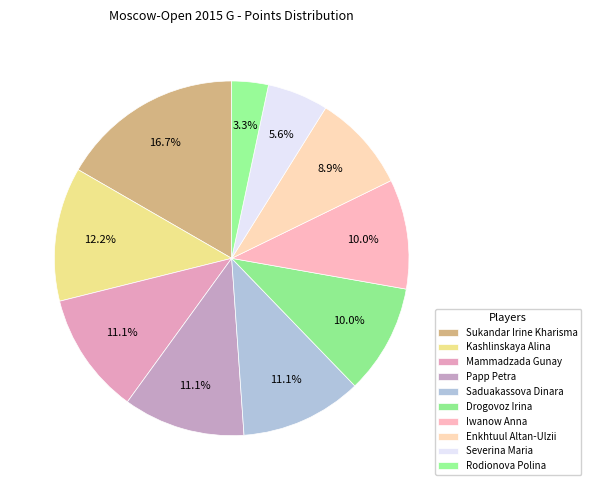

Count the number of slices in the pie.

10